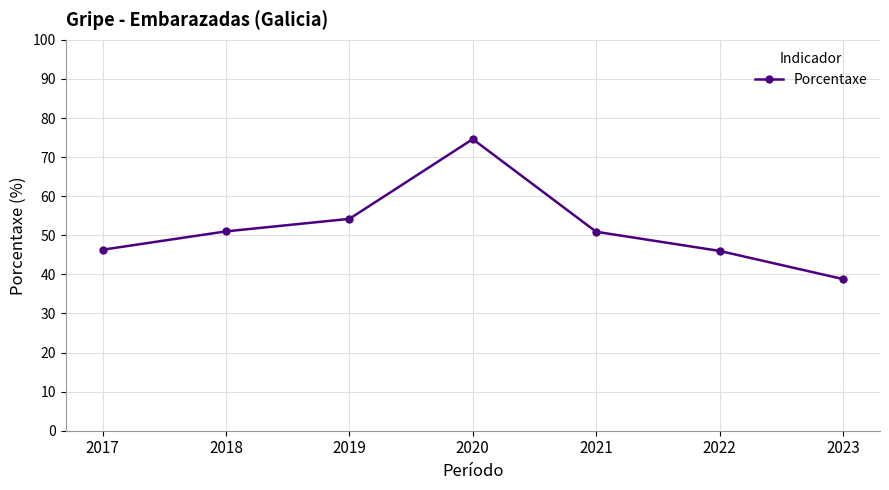

What is the change in value from 2019 to 2022?

-8.2